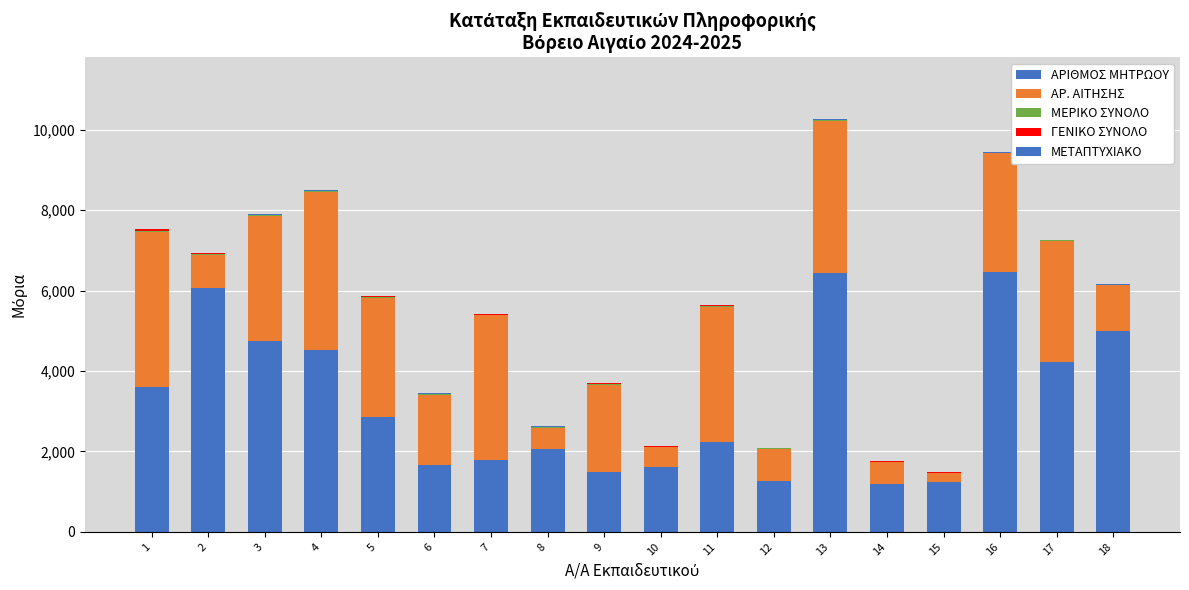

The ΓΕΝΙΚΟ ΣΥΝΟΛΟ series shows 28.2 at 10. True or false?

False